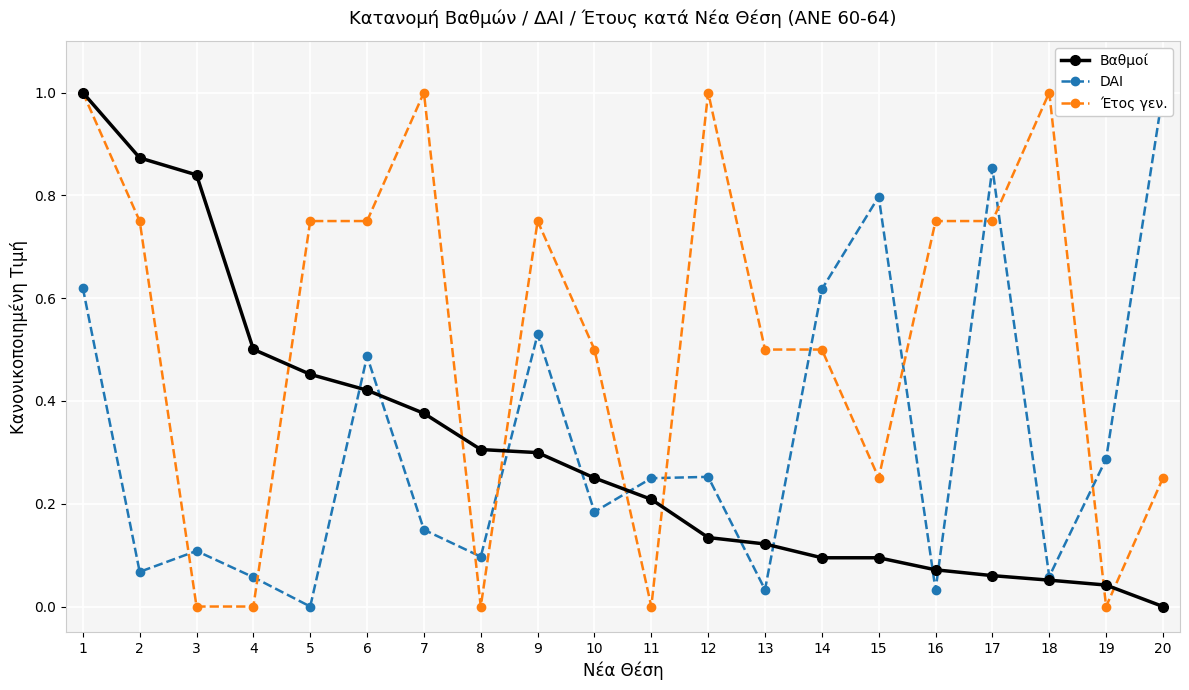

List the series in order of their peak value, lowest first.

Βαθμοί, DAI, Έτος γεν.